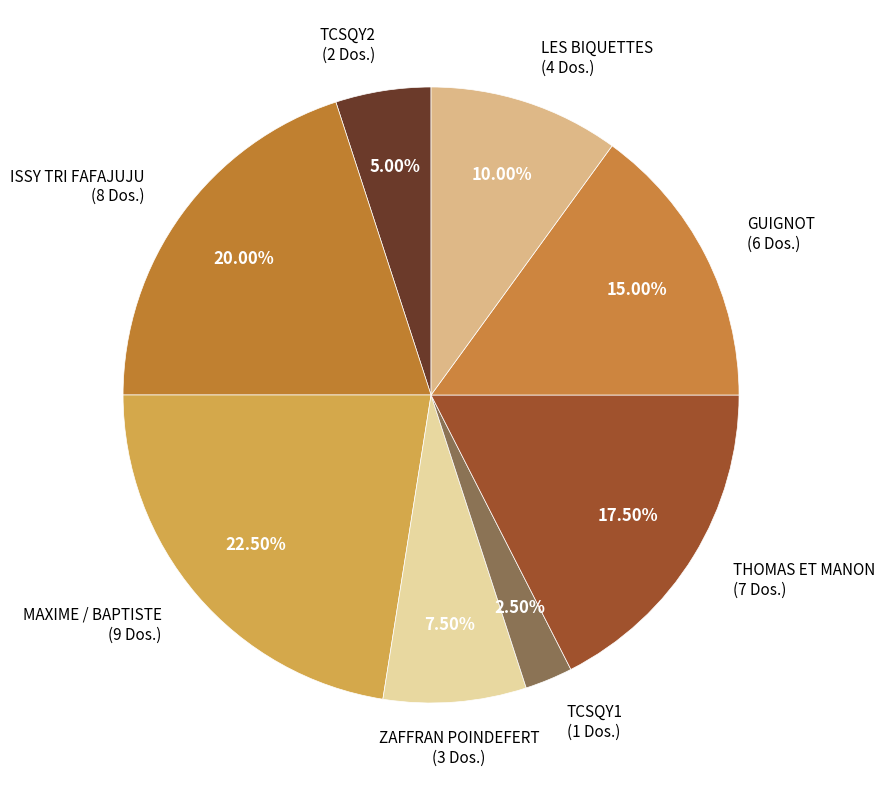

Rank the categories by value from lowest to highest.

TCSQY1, TCSQY2, ZAFFRAN POINDEFERT, LES BIQUETTES, GUIGNOT, THOMAS ET MANON, ISSY TRI FAFAJUJU, MAXIME / BAPTISTE